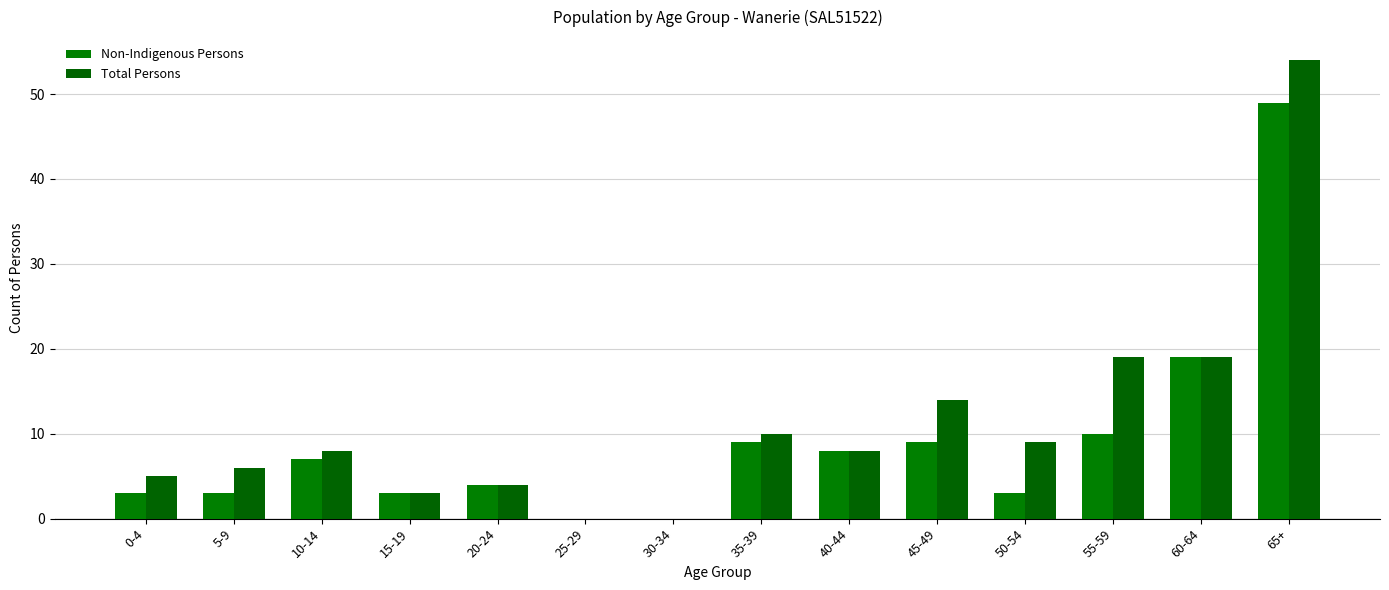

What is the maximum value for Total Persons?

54